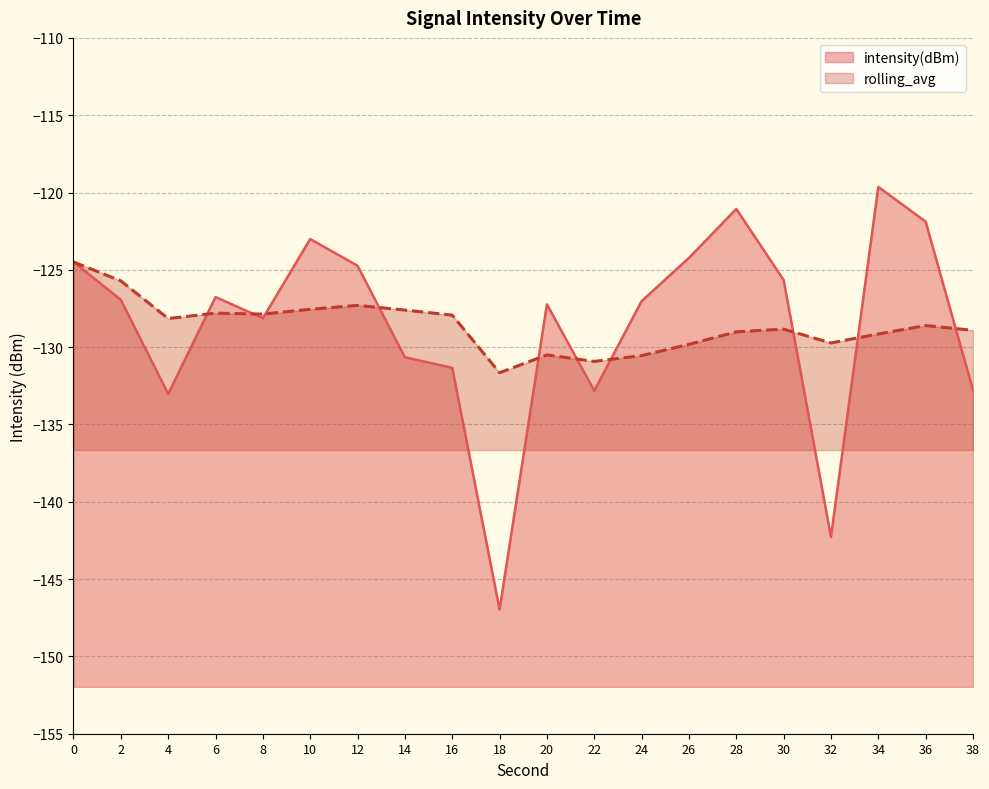

Which category has the highest value in the intensity(dBm) series?

34